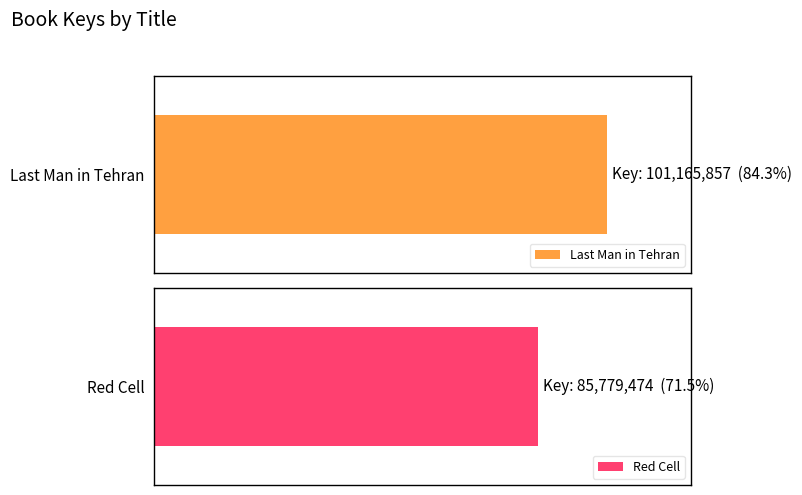

Reading right to left, transcribe all the data shown in this chart.

85779474	101165857